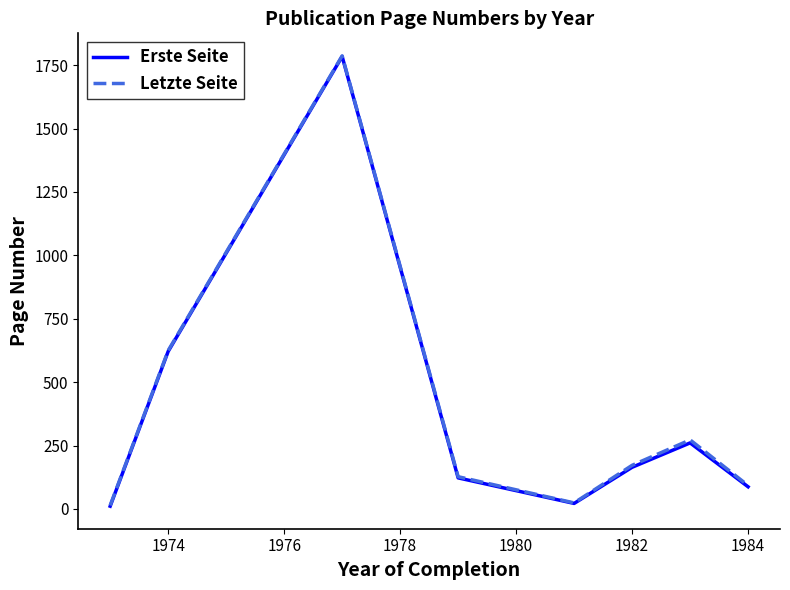

What is the maximum value for Letzte Seite?

1786.5